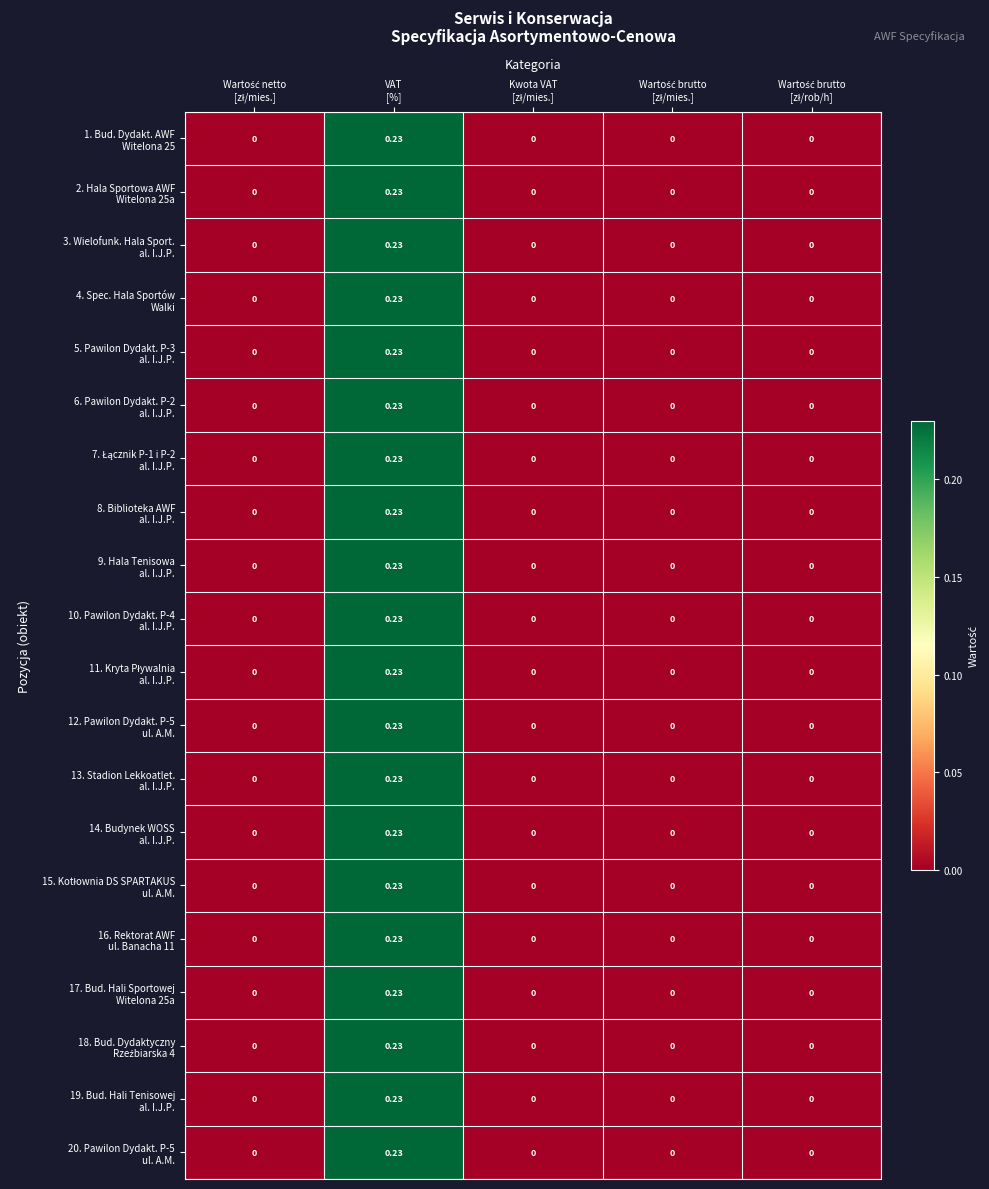

Count the number of categories in the chart.

5